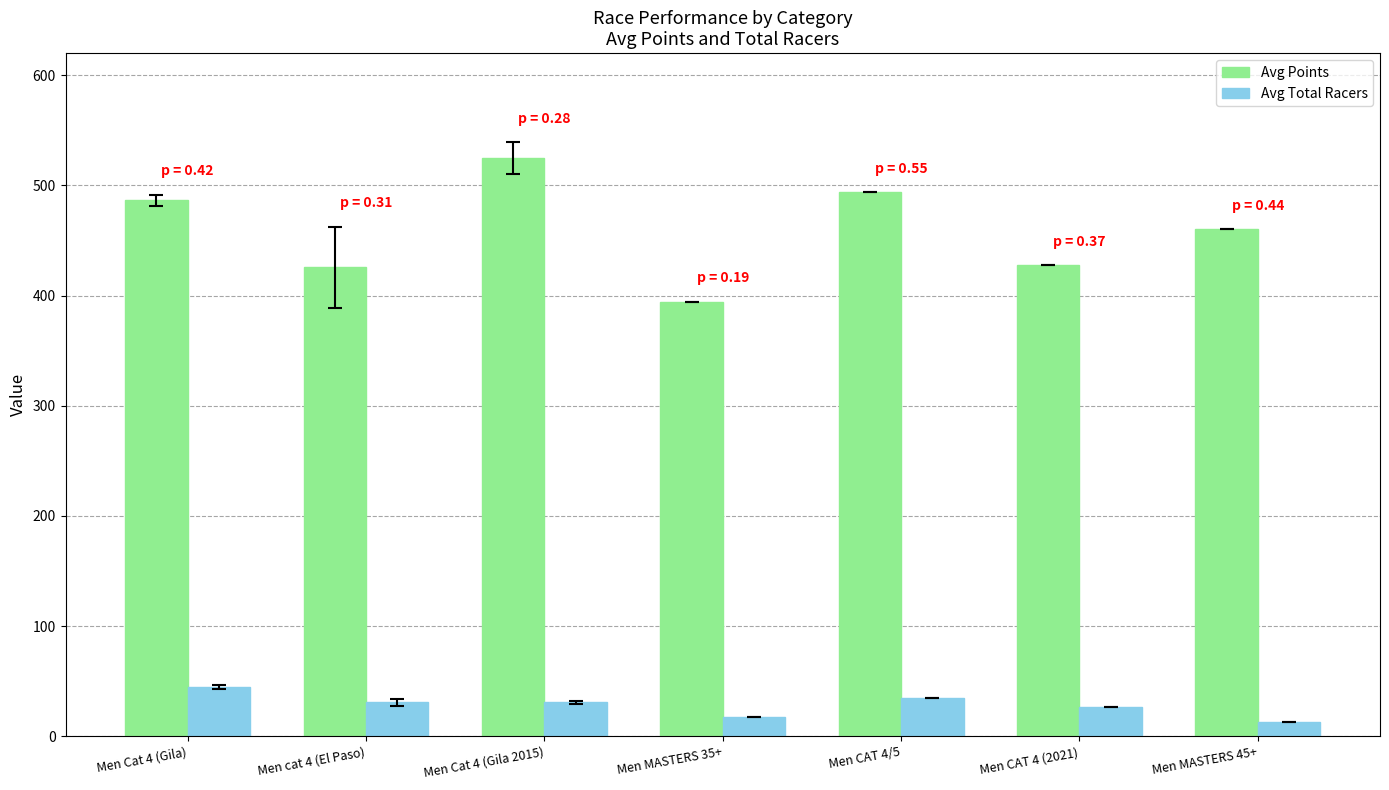

What is the lowest value of the Avg Points series?

394.3